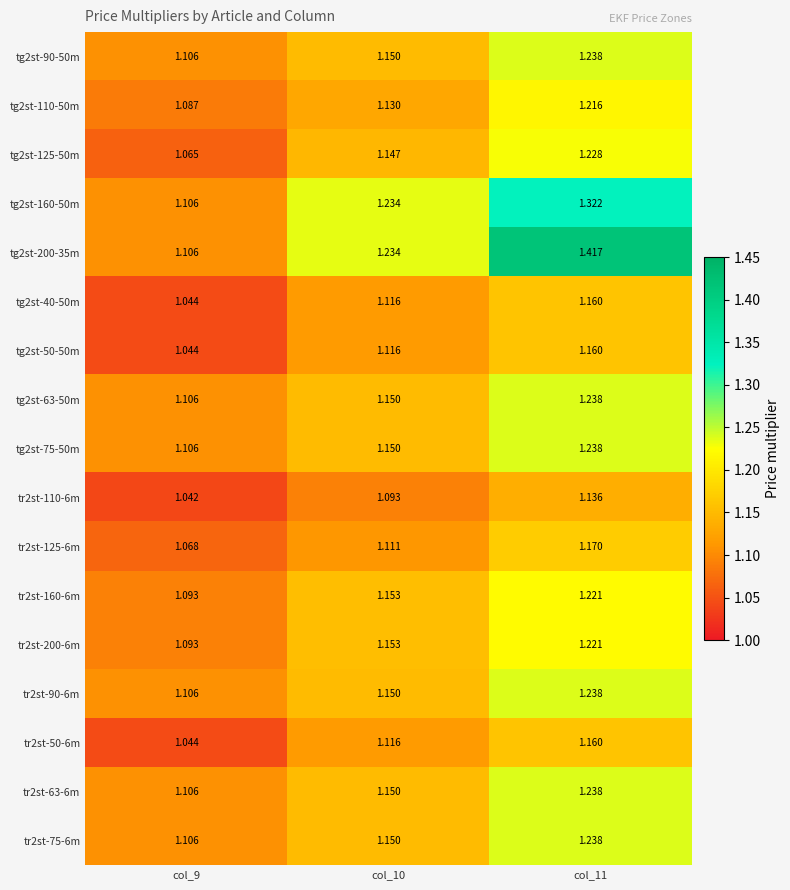

Is the value of tg2st-75-50m at col_11 greater than the value of tr2st-125-6m at col_9?

Yes